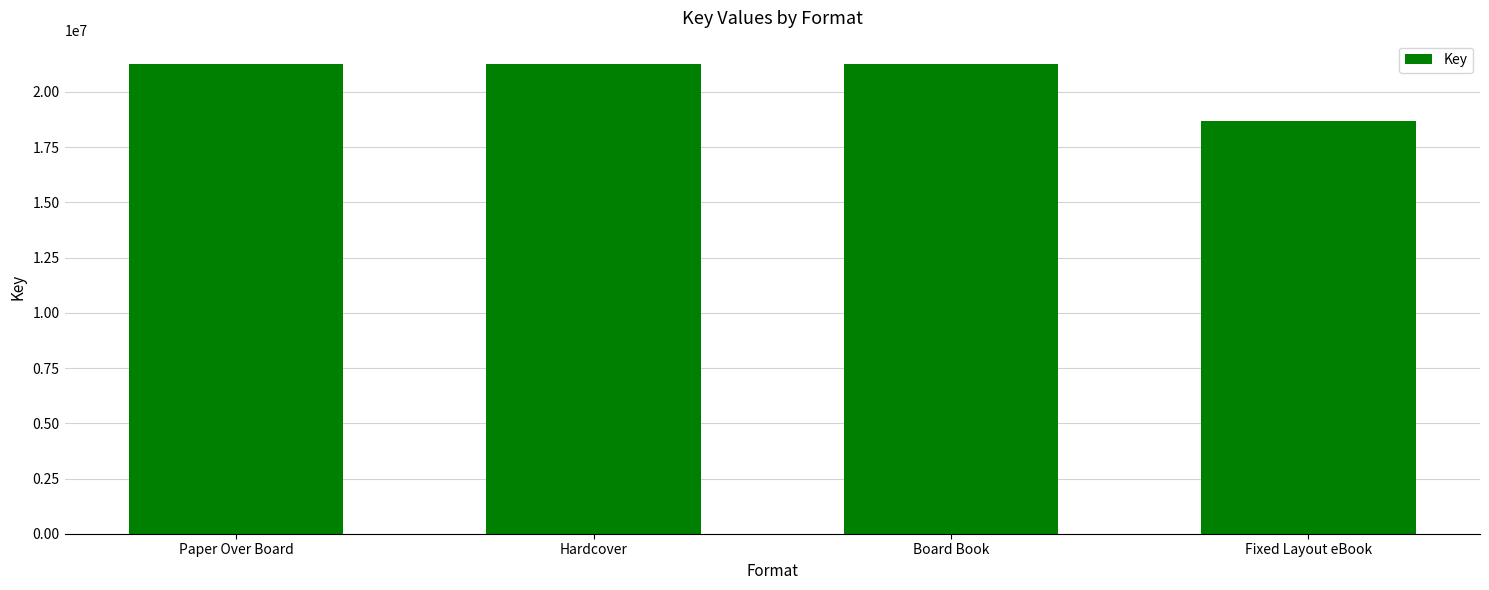

What position from the left is Paper Over Board?

1